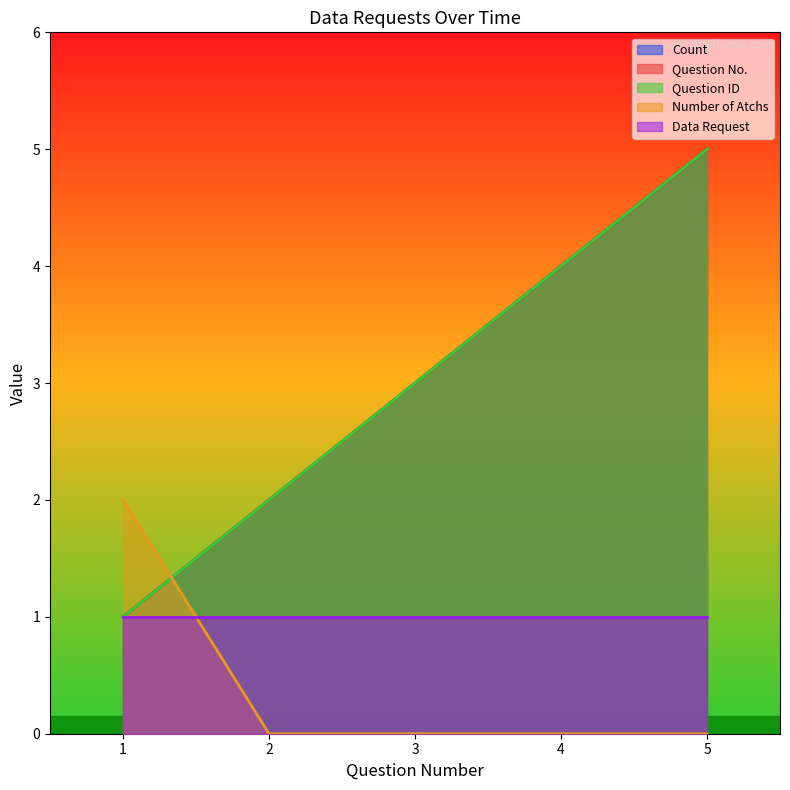

Count the Question ID values in the range 2 to 4.

3